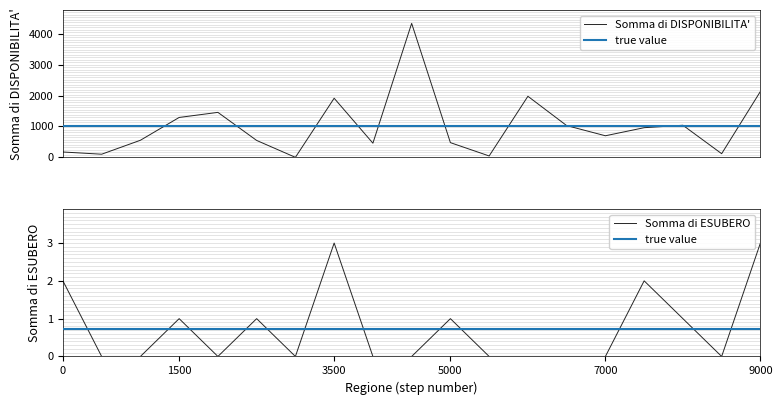

How many data points in Somma di DISPONIBILITA' are above 699?

9